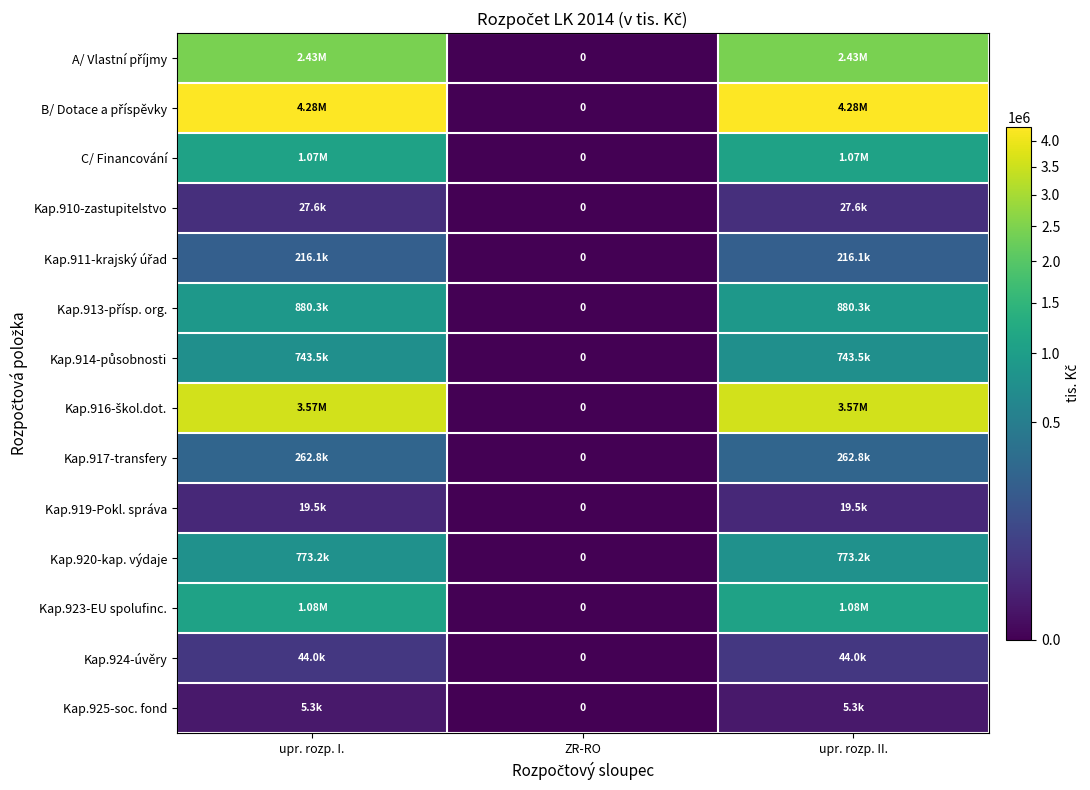

The value of A/ Vlastní příjmy at upr. rozp. II. is 2427945.1. True or false?

True